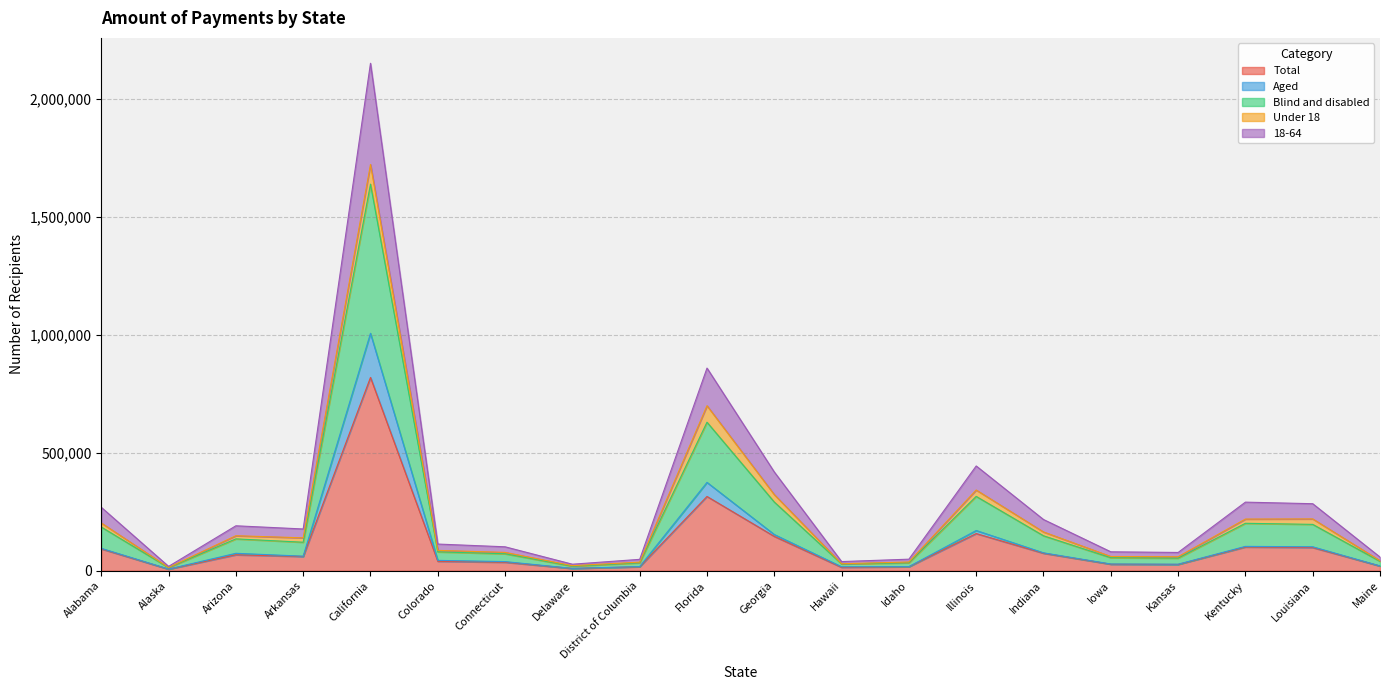

Is it true that Blind and disabled equals 446306 at Kentucky?

False